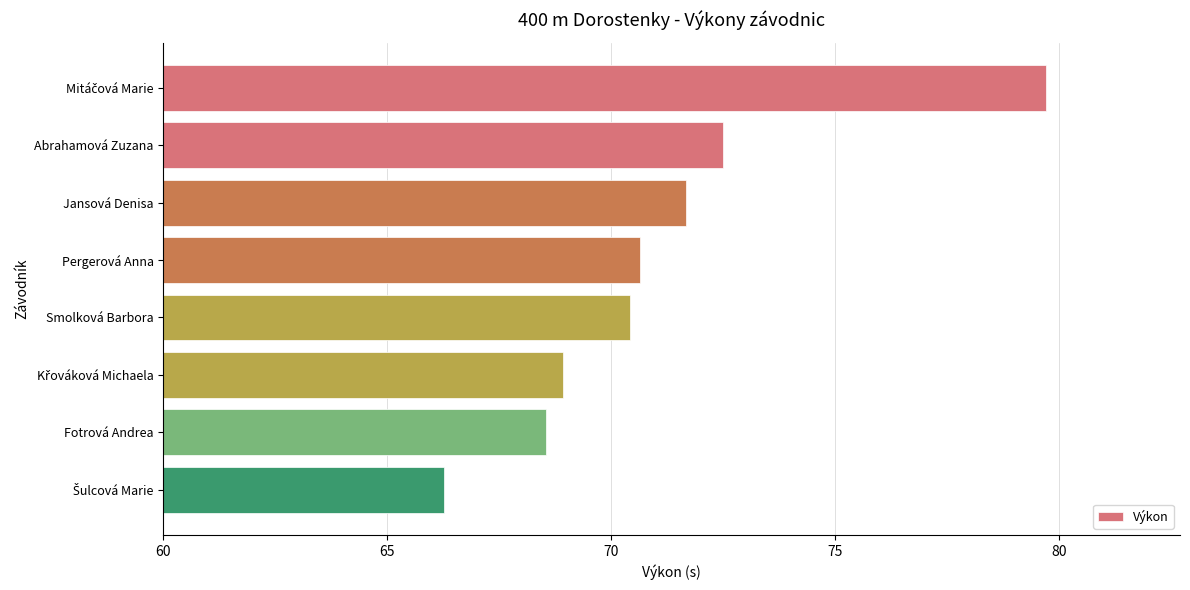

What position from the bottom is Smolková Barbora?

4